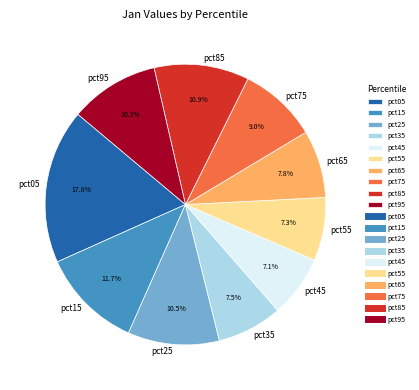

Does any single category account for the majority?

No